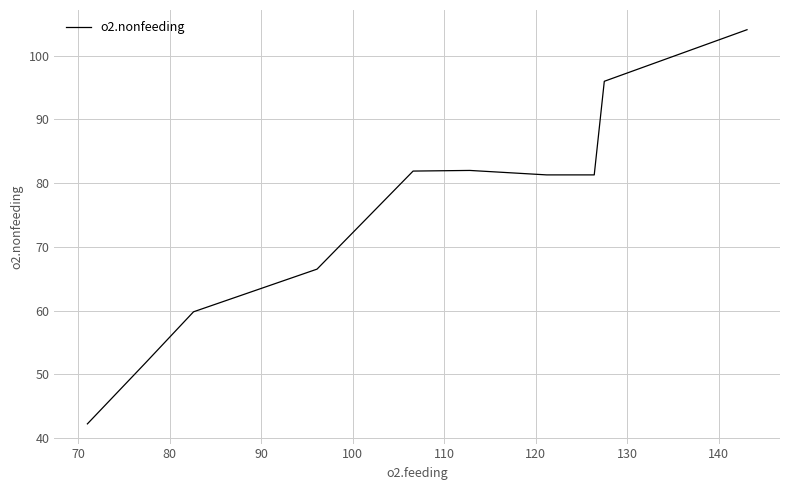

What is the difference between the maximum and minimum values?

61.9